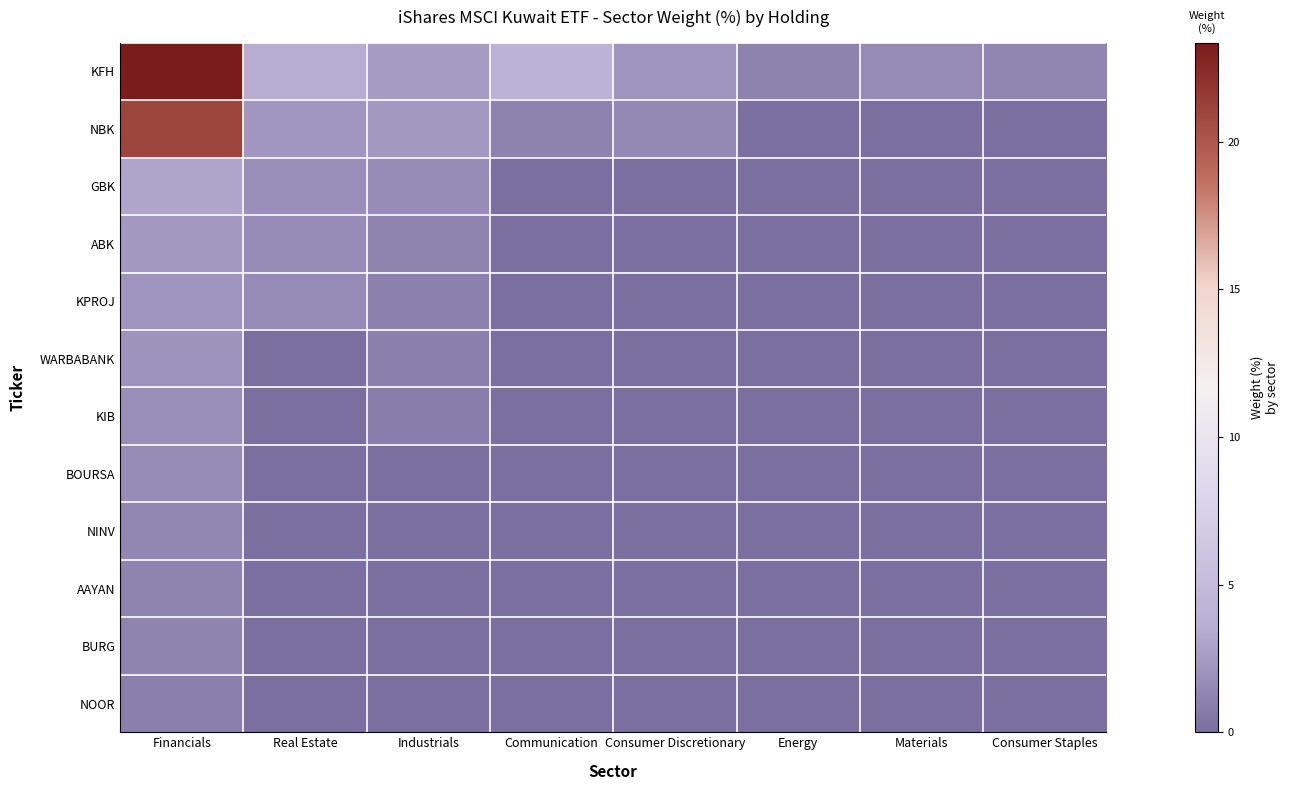

Reading right to left, transcribe all the data shown in this chart.

KFH: Consumer Staples=1.3	Materials=1.6	Energy=1.2	Consumer Discretionary=2.1	Communication=4.0	Industrials=2.5	Real Estate=3.5	Financials=23.4
NBK: Consumer Staples=0.0	Materials=0.0	Energy=0.0	Consumer Discretionary=1.5	Communication=1.1	Industrials=2.3	Real Estate=2.2	Financials=20.9
GBK: Consumer Staples=0.0	Materials=0.0	Energy=0.0	Consumer Discretionary=0.0	Communication=0.0	Industrials=1.7	Real Estate=1.9	Financials=3.1
ABK: Consumer Staples=0.0	Materials=0.0	Energy=0.0	Consumer Discretionary=0.0	Communication=0.0	Industrials=1.3	Real Estate=1.7	Financials=2.4
KPROJ: Consumer Staples=0.0	Materials=0.0	Energy=0.0	Consumer Discretionary=0.0	Communication=0.0	Industrials=1.1	Real Estate=1.6	Financials=2.2
WARBABANK: Consumer Staples=0.0	Materials=0.0	Energy=0.0	Consumer Discretionary=0.0	Communication=0.0	Industrials=1.0	Real Estate=0.0	Financials=2.0
KIB: Consumer Staples=0.0	Materials=0.0	Energy=0.0	Consumer Discretionary=0.0	Communication=0.0	Industrials=0.9	Real Estate=0.0	Financials=1.8
BOURSA: Consumer Staples=0.0	Materials=0.0	Energy=0.0	Consumer Discretionary=0.0	Communication=0.0	Industrials=0.0	Real Estate=0.0	Financials=1.6
NINV: Consumer Staples=0.0	Materials=0.0	Energy=0.0	Consumer Discretionary=0.0	Communication=0.0	Industrials=0.0	Real Estate=0.0	Financials=1.4
AAYAN: Consumer Staples=0.0	Materials=0.0	Energy=0.0	Consumer Discretionary=0.0	Communication=0.0	Industrials=0.0	Real Estate=0.0	Financials=1.2
BURG: Consumer Staples=0.0	Materials=0.0	Energy=0.0	Consumer Discretionary=0.0	Communication=0.0	Industrials=0.0	Real Estate=0.0	Financials=1.2
NOOR: Consumer Staples=0.0	Materials=0.0	Energy=0.0	Consumer Discretionary=0.0	Communication=0.0	Industrials=0.0	Real Estate=0.0	Financials=0.9